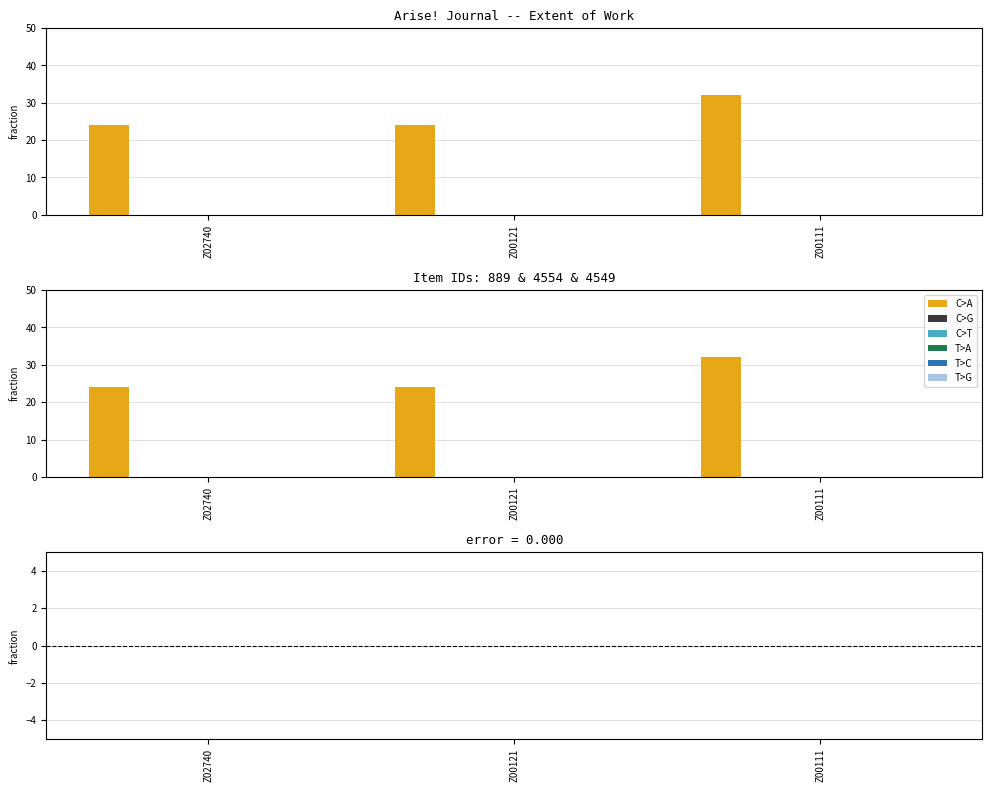

What is the spread (max minus min) of values at Z00121?

24